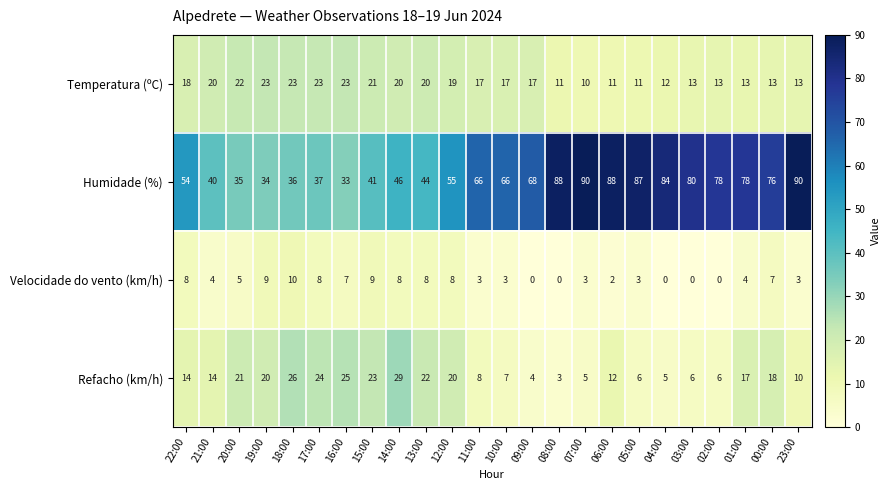

What is the maximum value for Humidade (%)?

90